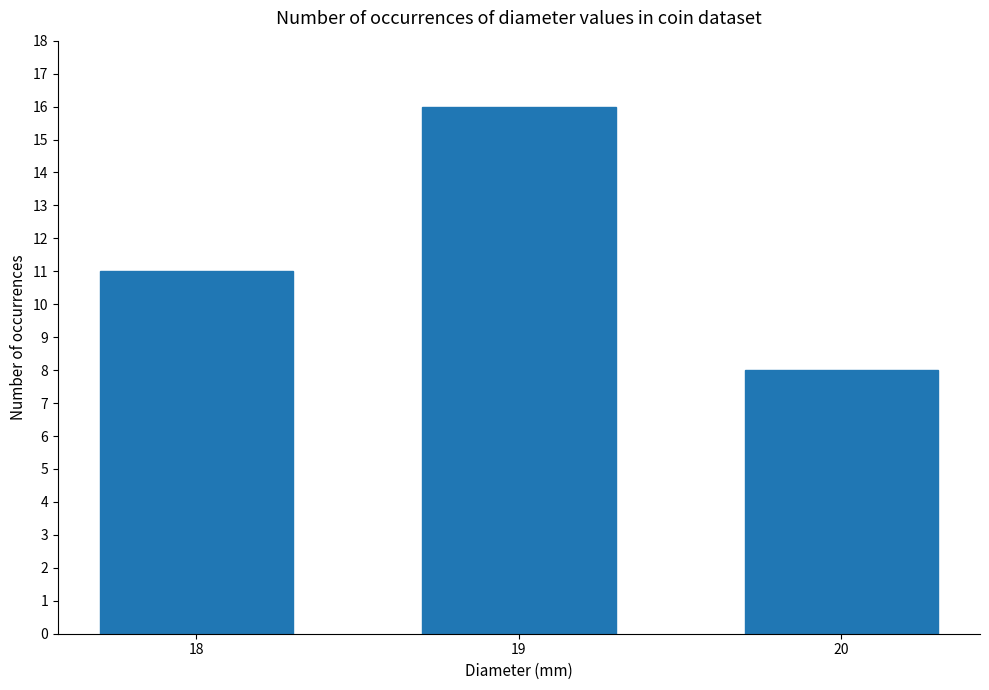

Rank the categories by value from lowest to highest.

20, 18, 19